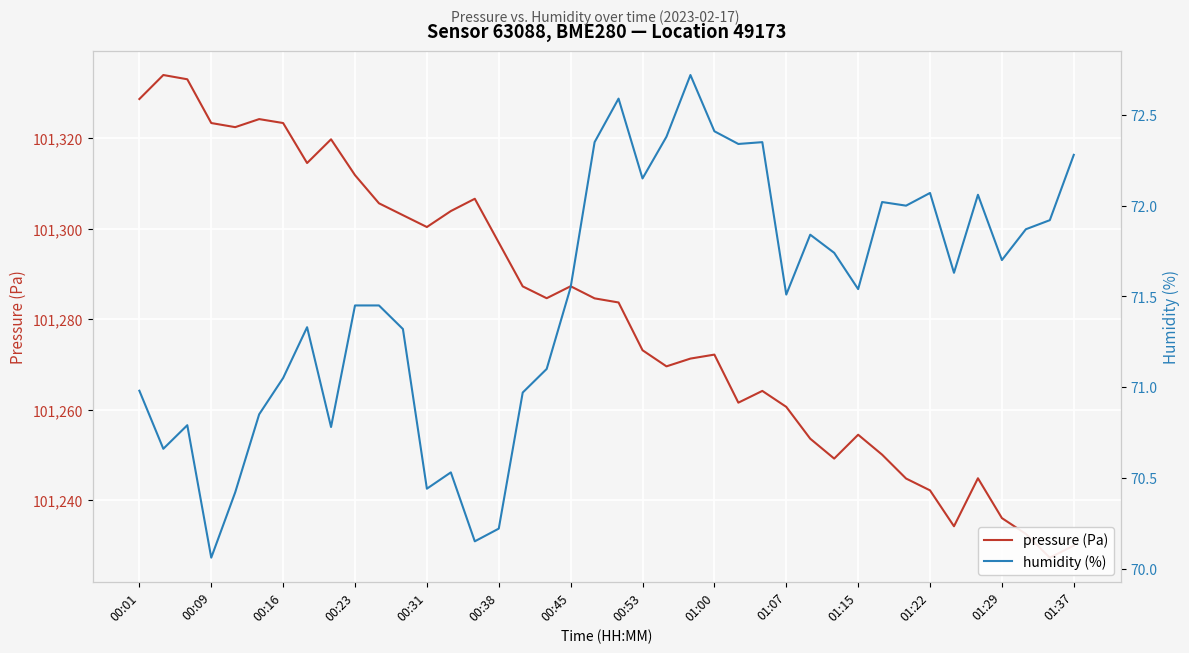

True or false: pressure (Pa) and humidity (%) intersect in this chart.

False